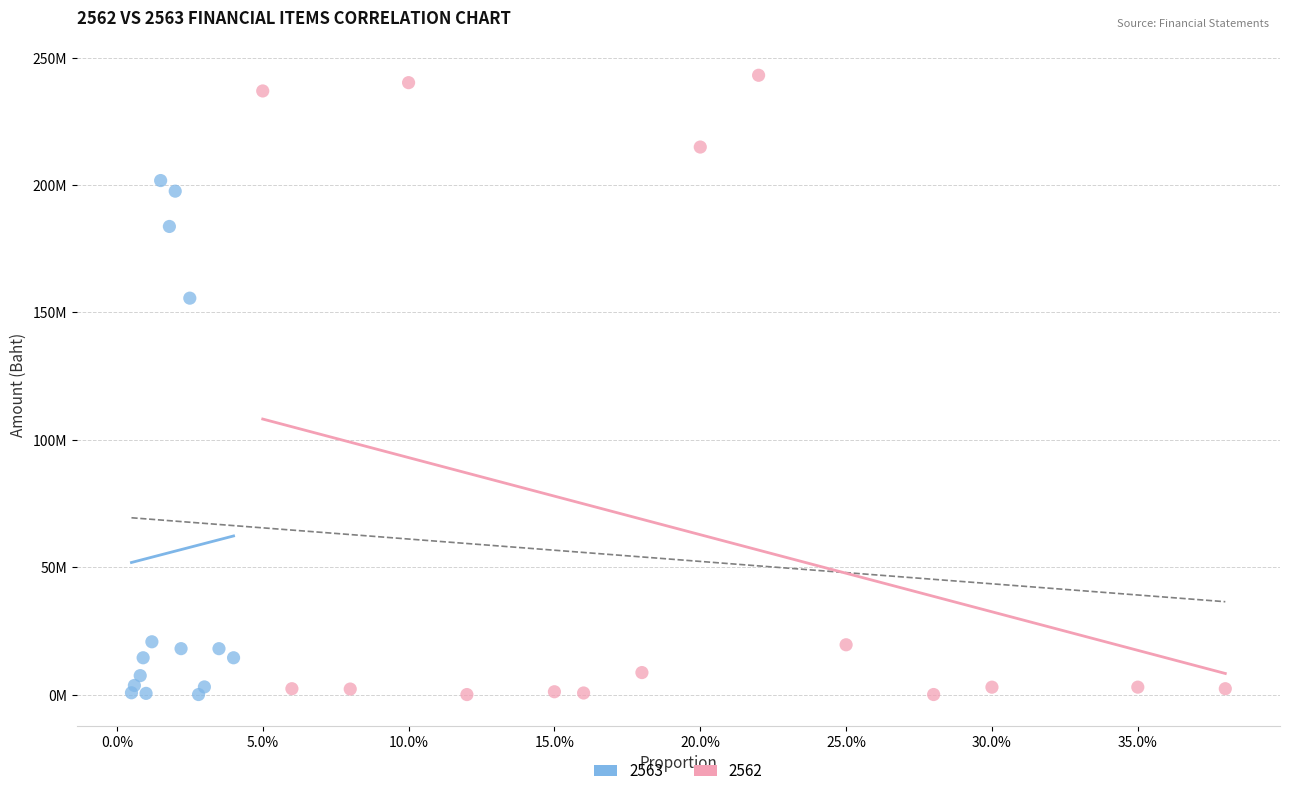

What are all the series names shown in the legend?

2563, 2562